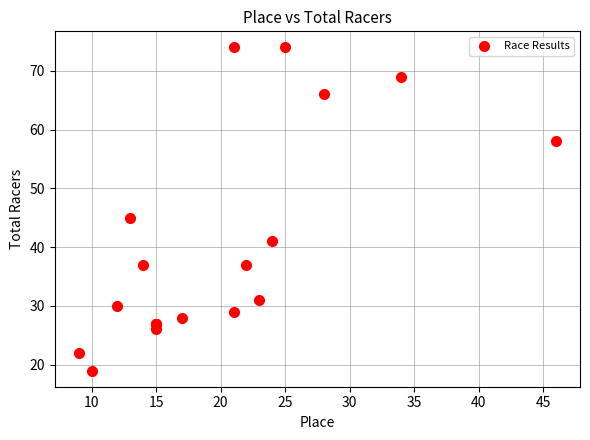

What Y value in the scatter plot is closest to 46?

45